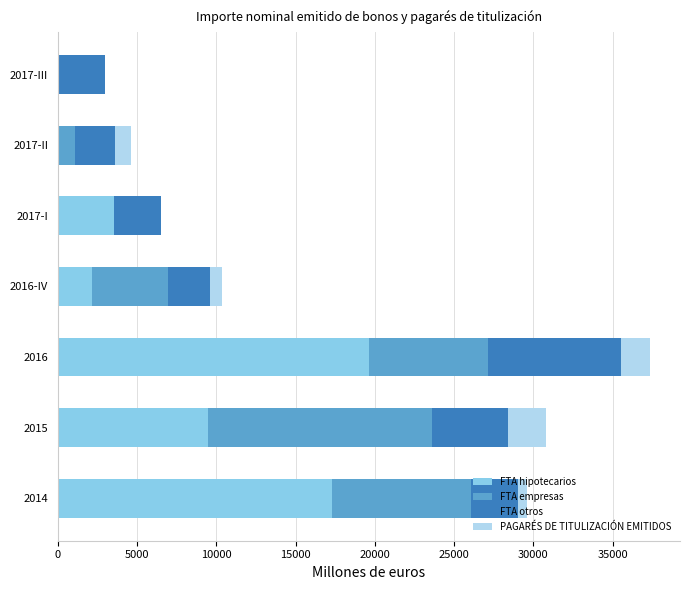

The value of FTA hipotecarios at 2017-I is 3510.0. True or false?

True